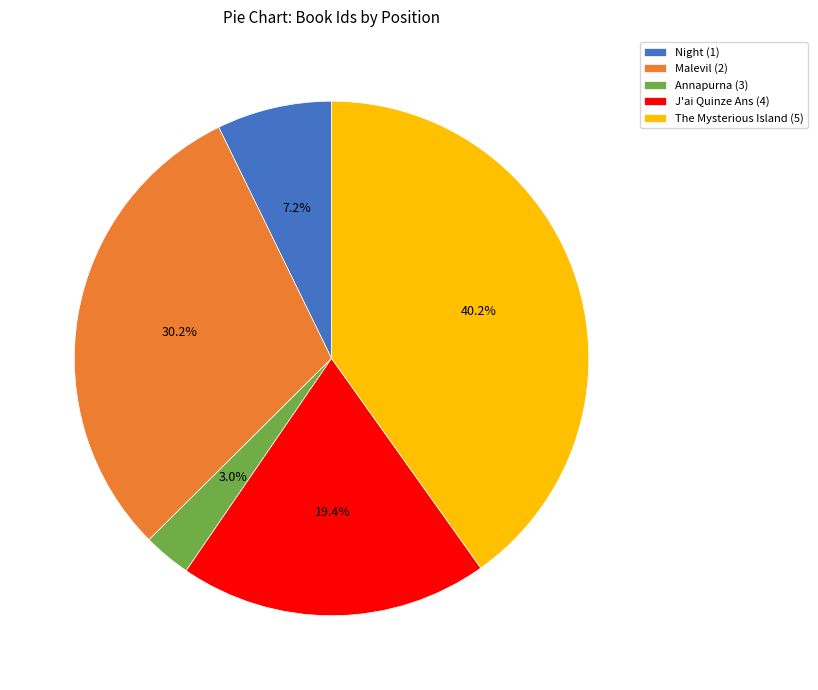

Rank the categories by value from highest to lowest.

The Mysterious Island (5), Malevil (2), J'ai Quinze Ans (4), Night (1), Annapurna (3)